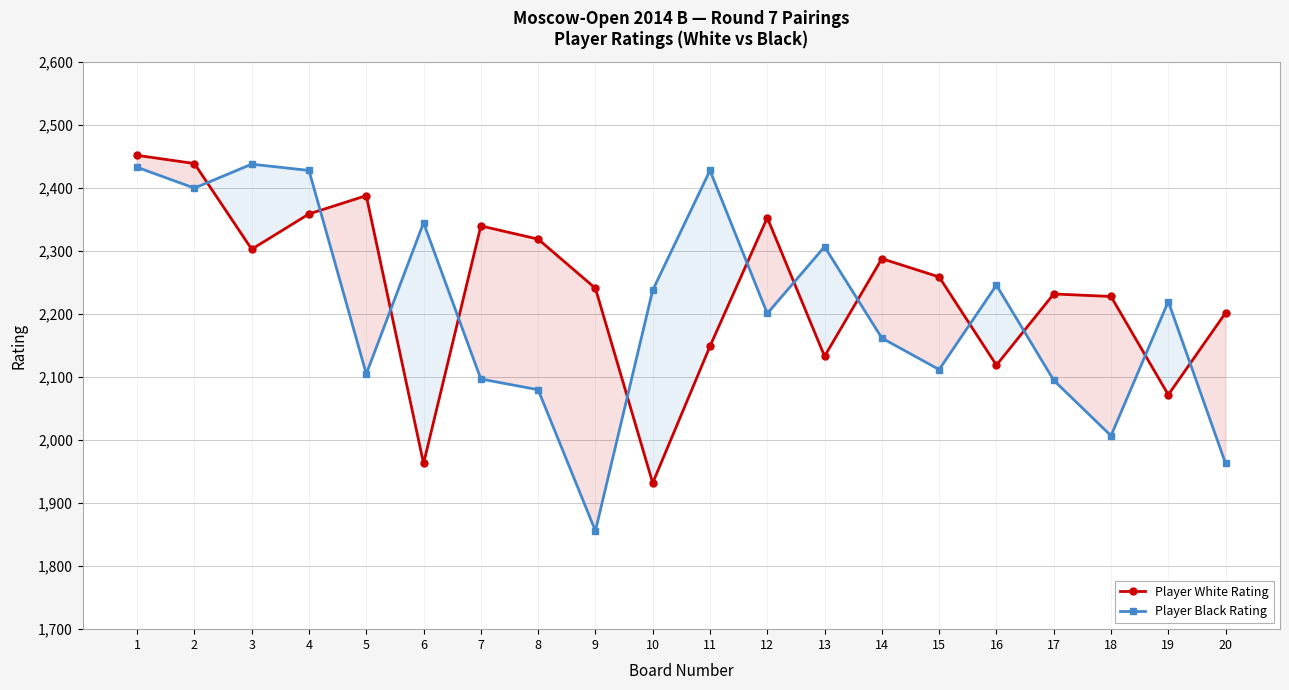

Reading right to left, list all the values displayed in this chart.

Player White Rating: 2202	2072	2228	2232	2119	2259	2288	2133	2353	2149	1932	2241	2319	2340	1963	2388	2359	2303	2439	2452
Player Black Rating: 1963	2220	2007	2095	2246	2112	2162	2307	2201	2428	2238	1856	2080	2097	2345	2105	2428	2438	2400	2433